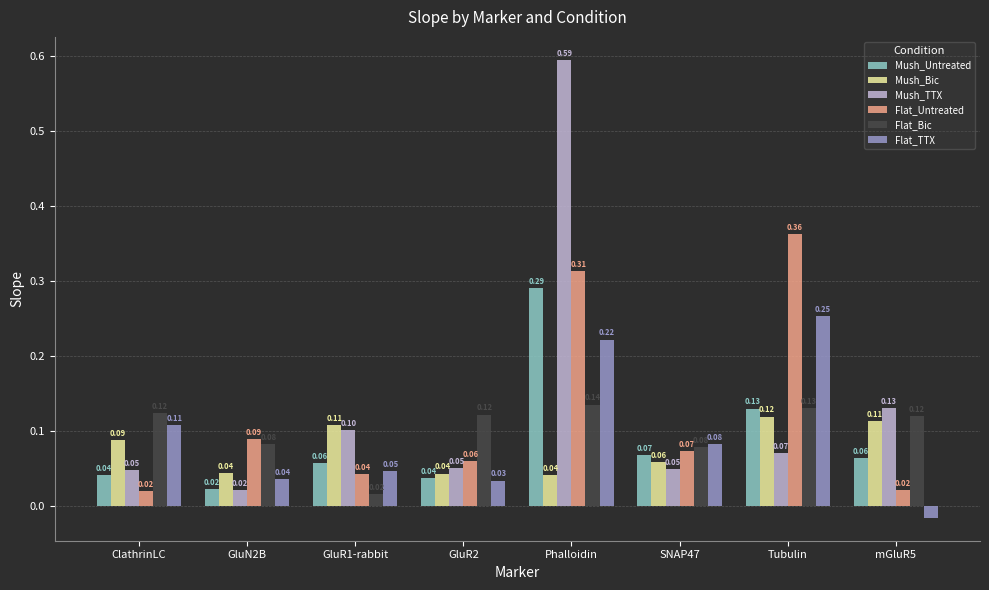

How many distinct data groups are displayed?

6